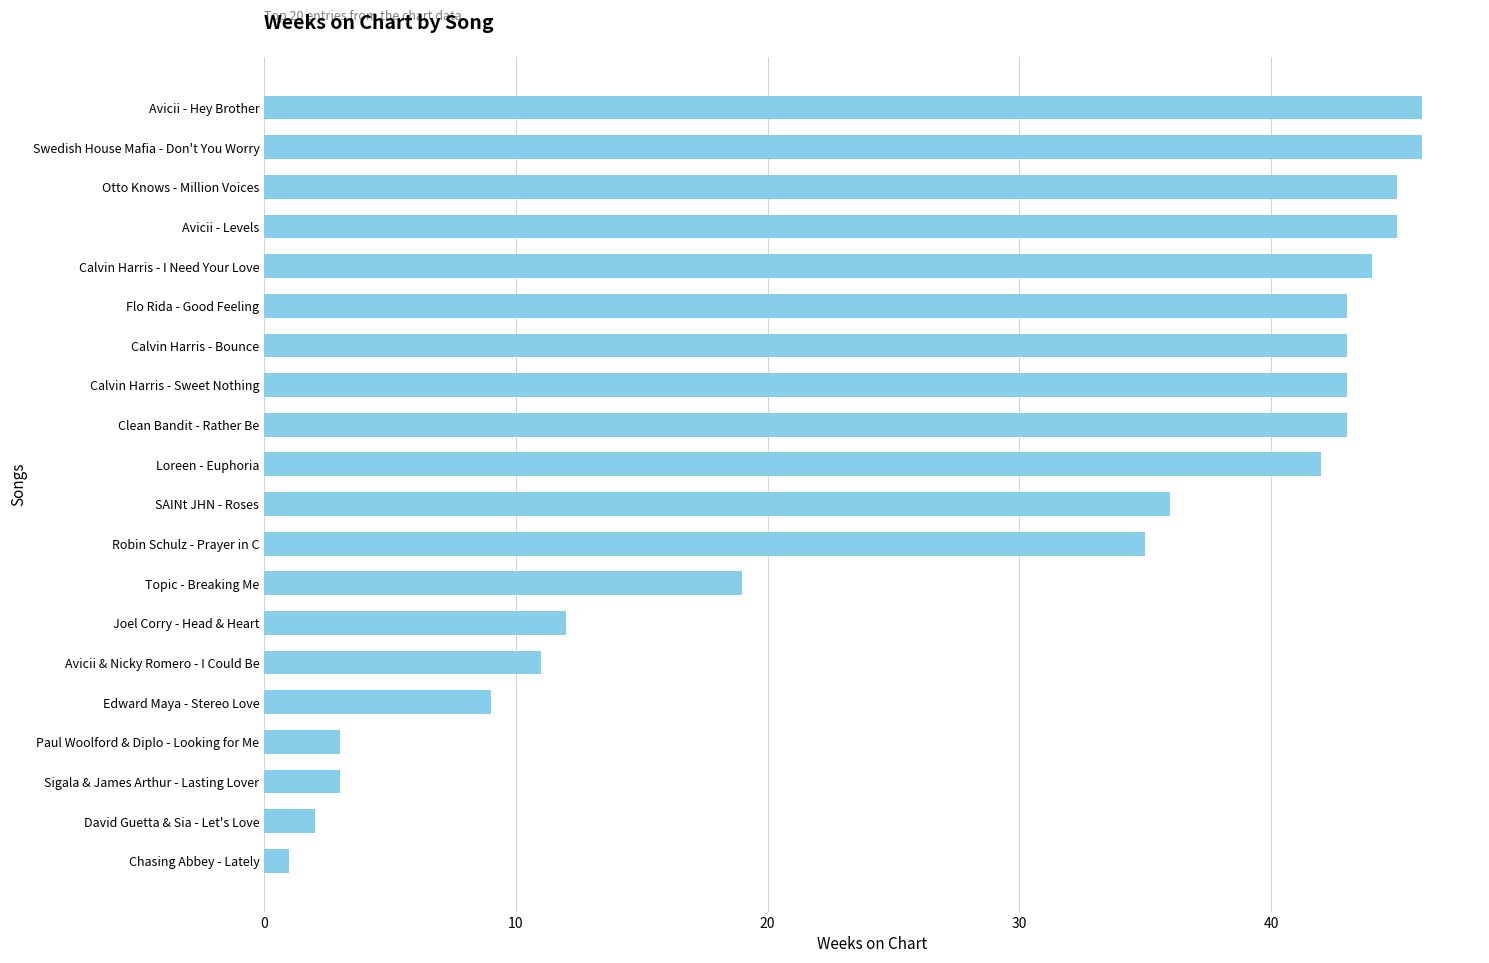

What is the sum of the values at Calvin Harris - Bounce and Calvin Harris - Sweet Nothing?

86